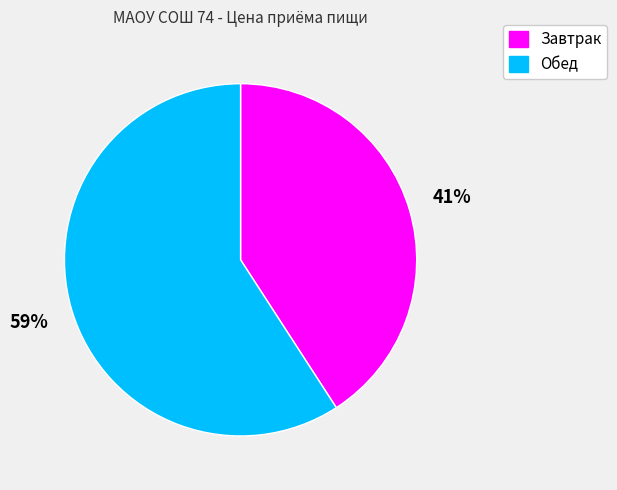

How many segments does this pie chart have?

2